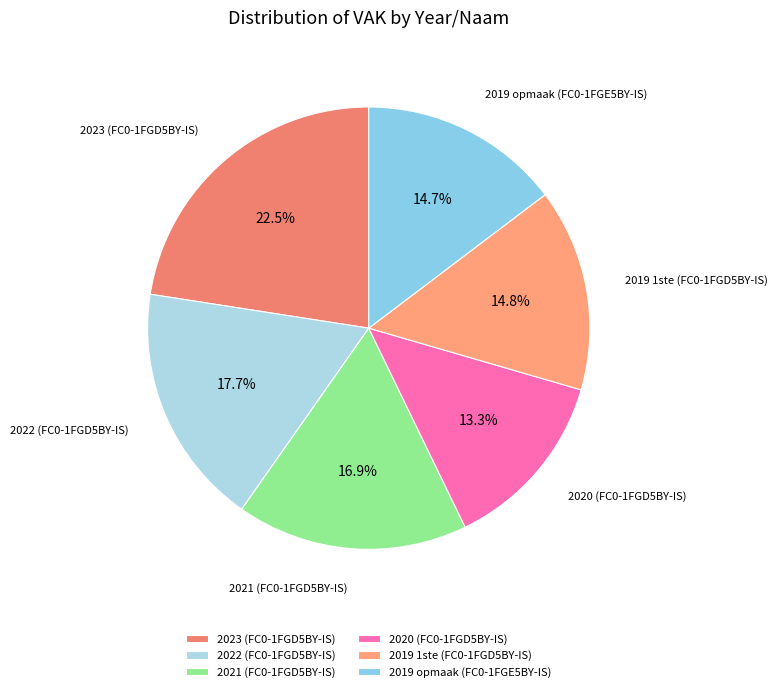

To the nearest percent, what is the average slice percentage?

17%